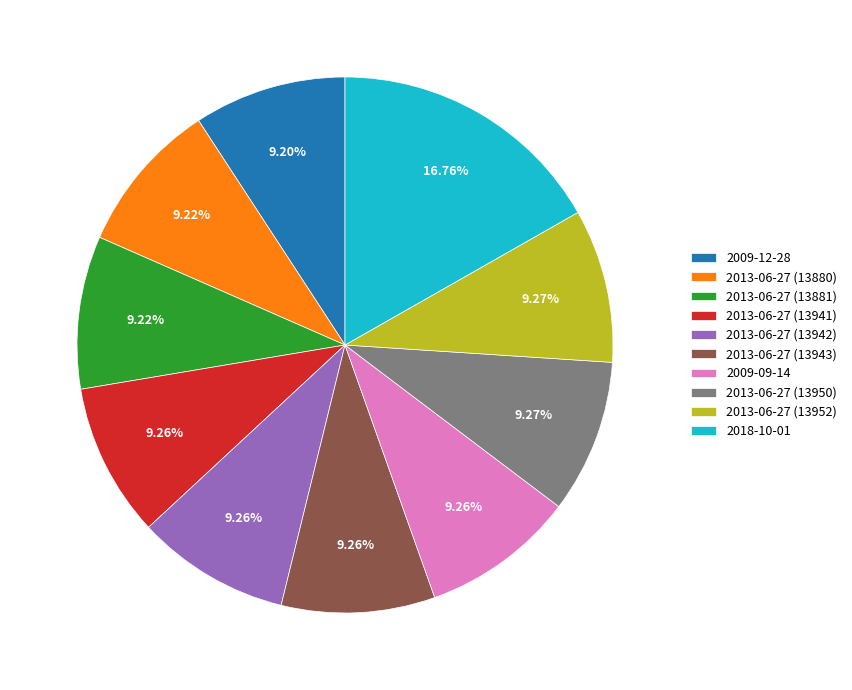

What percentage do 2013-06-27 (13943) and 2013-06-27 (13880) together represent?

18.5%